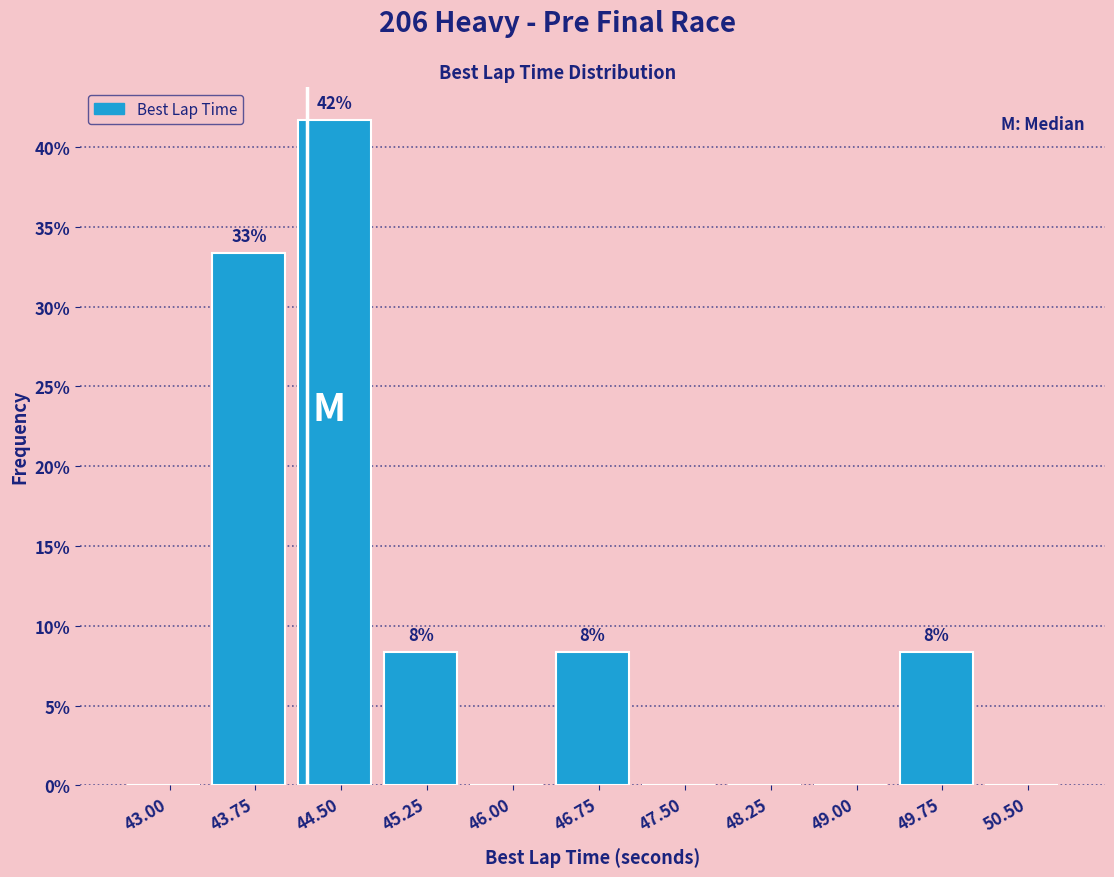

Reading left to right, what are all the values shown in this chart?

43.00=0.0	43.75=33.3	44.50=41.7	45.25=8.3	46.00=0.0	46.75=8.3	47.50=0.0	48.25=0.0	49.00=0.0	49.75=8.3	50.50=0.0